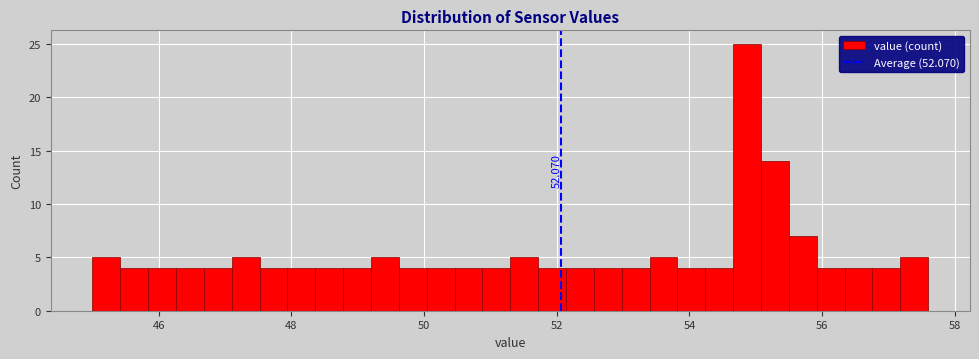

Around what value on the x-axis is the tallest bar? Give the approximate position of its centre, as read against the axis.

54.8